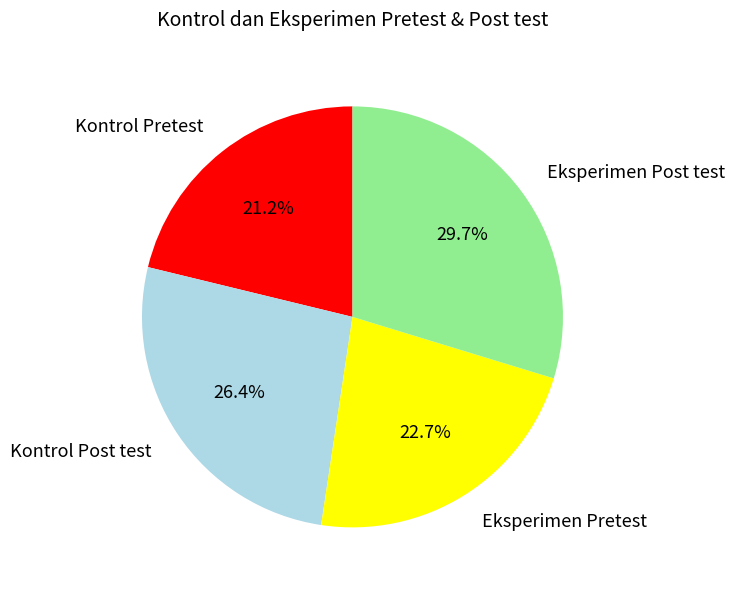

What percentage is the Kontrol Pretest slice, to the nearest percent?

21%